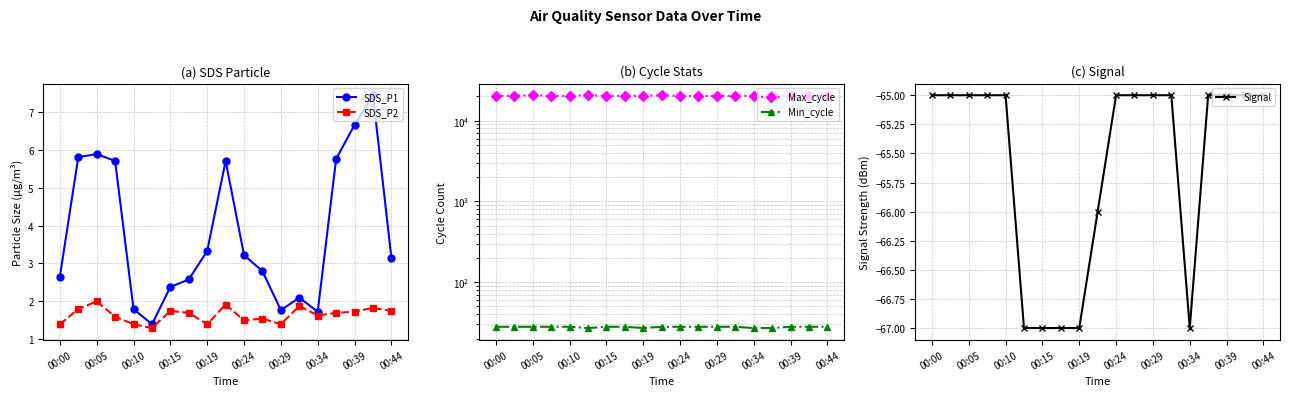

What is the sum of all Signal values?

-1246